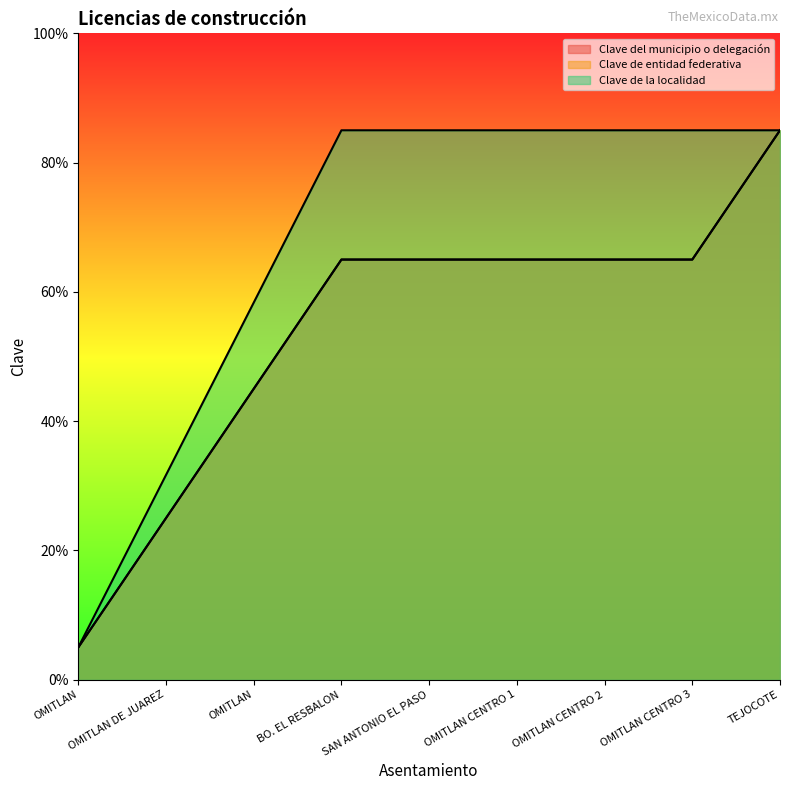

At OMITLAN DE JUAREZ, list the series in order from smallest to largest.

Clave del municipio o delegación, Clave de entidad federativa, Clave de la localidad